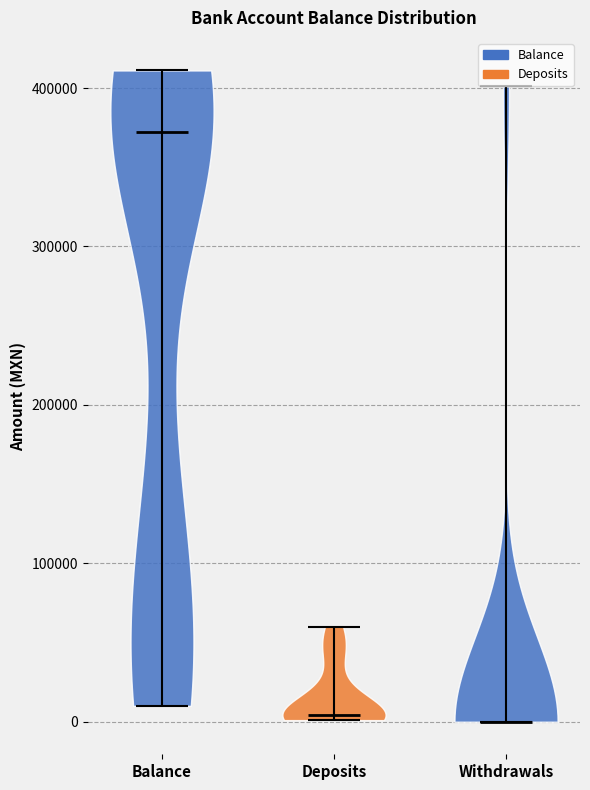

Reading left to right, read every violin against the y-axis: where its median line is, and the lowest and highest points it reaches. The values are not printed on the chart, so give them approximately, as read against the axis.

Balance: median line 370000, lowest point 10000, highest point 410000
Deposits: median line 0, lowest point 0, highest point 60000
Withdrawals: median line 0, lowest point 0, highest point 400000